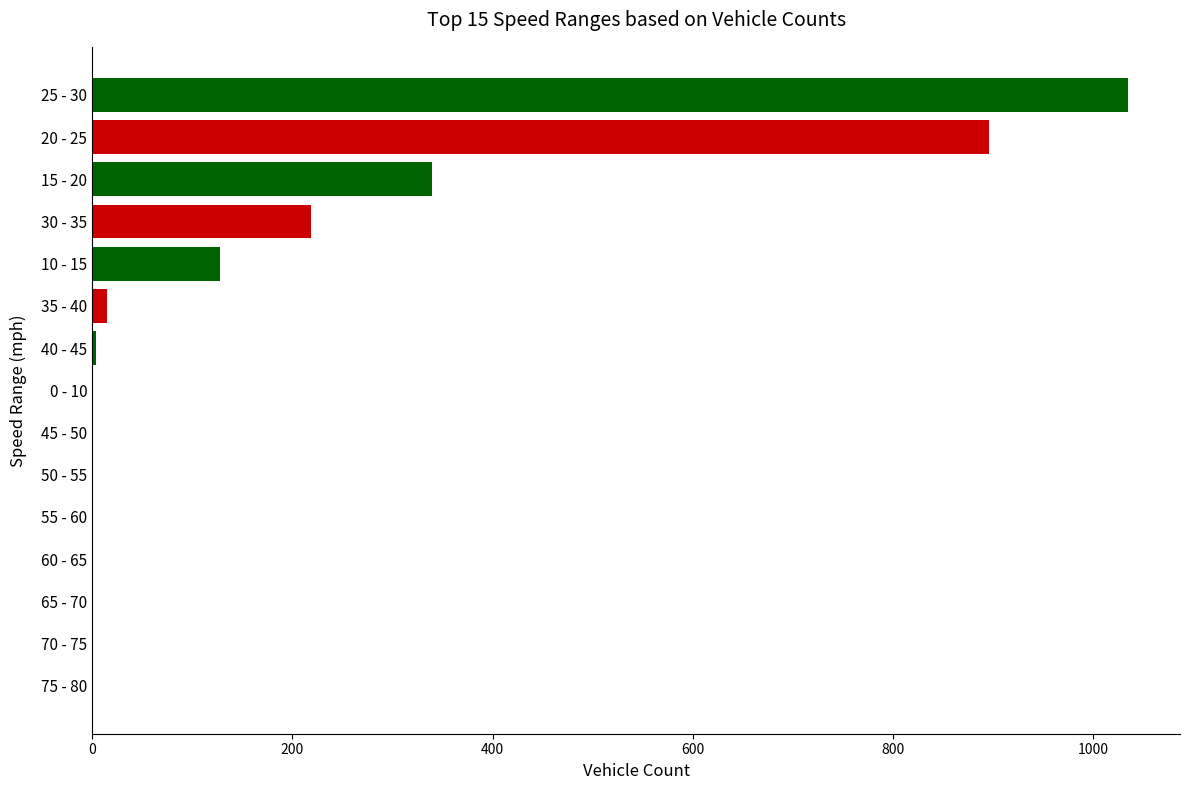

Which has a higher value, 15 - 20 or 20 - 25?

20 - 25